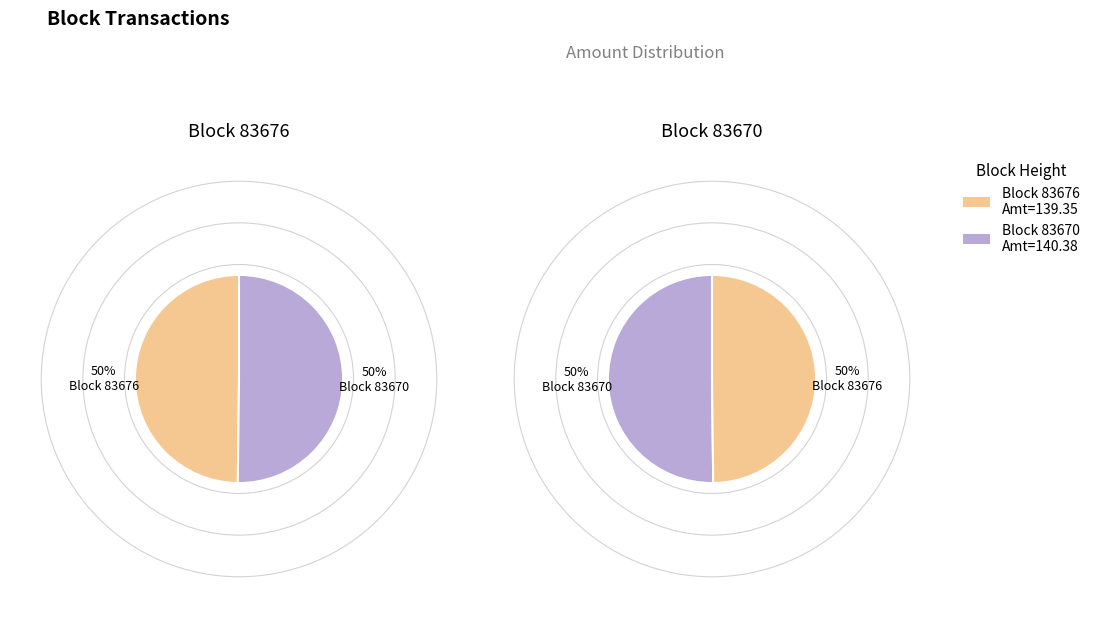

Is it true that 83676 is 1% of the pie?

False